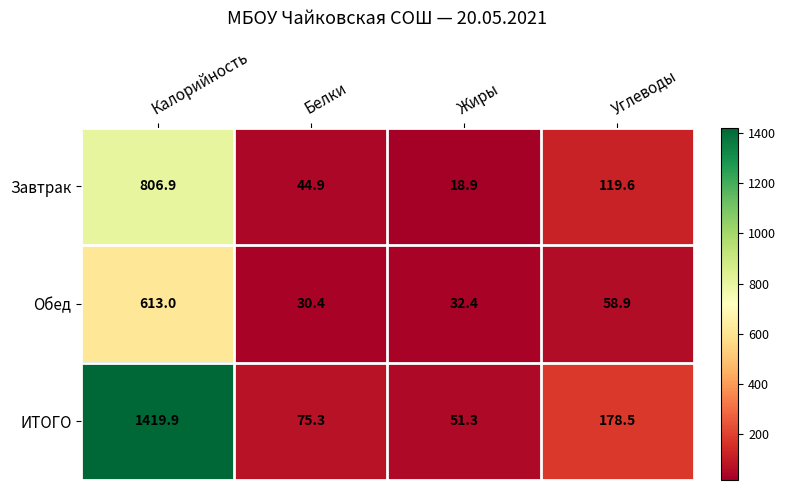

Which label corresponds to the largest value in the chart?

Калорийность